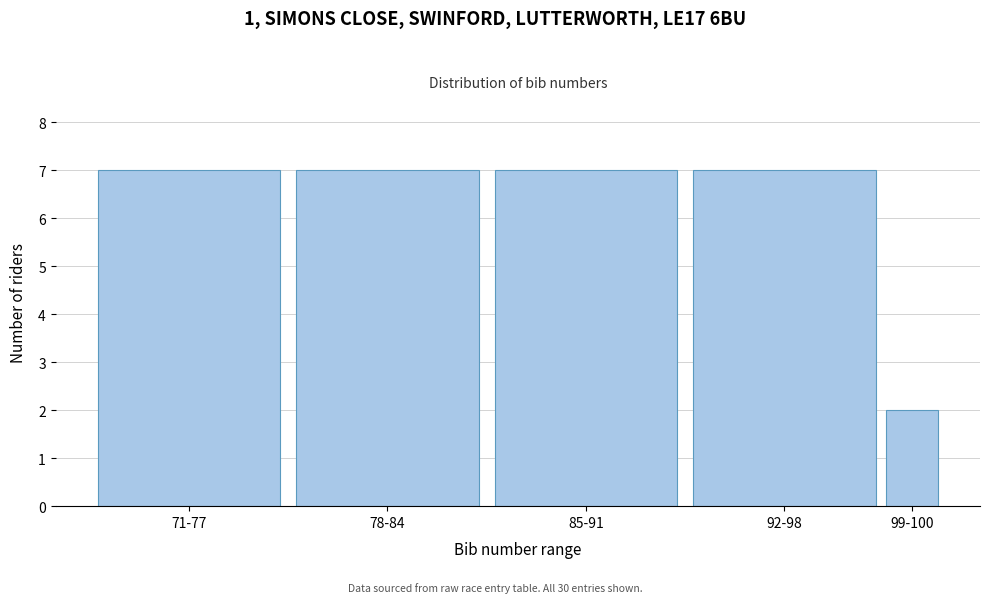

Reading left to right, transcribe all the data shown in this chart.

7	7	7	7	2